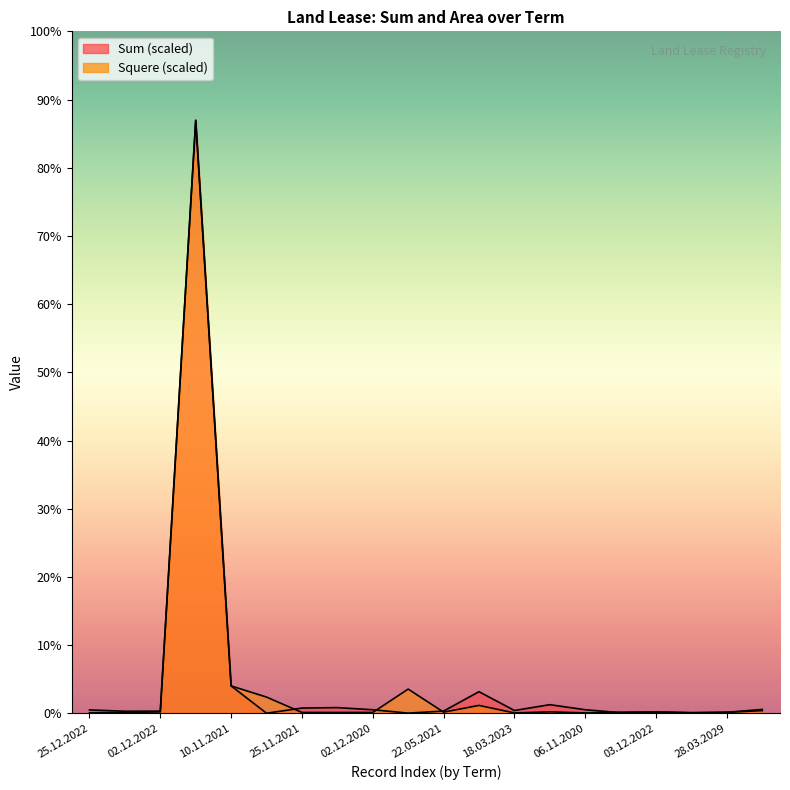

How many series are shown in this chart?

2